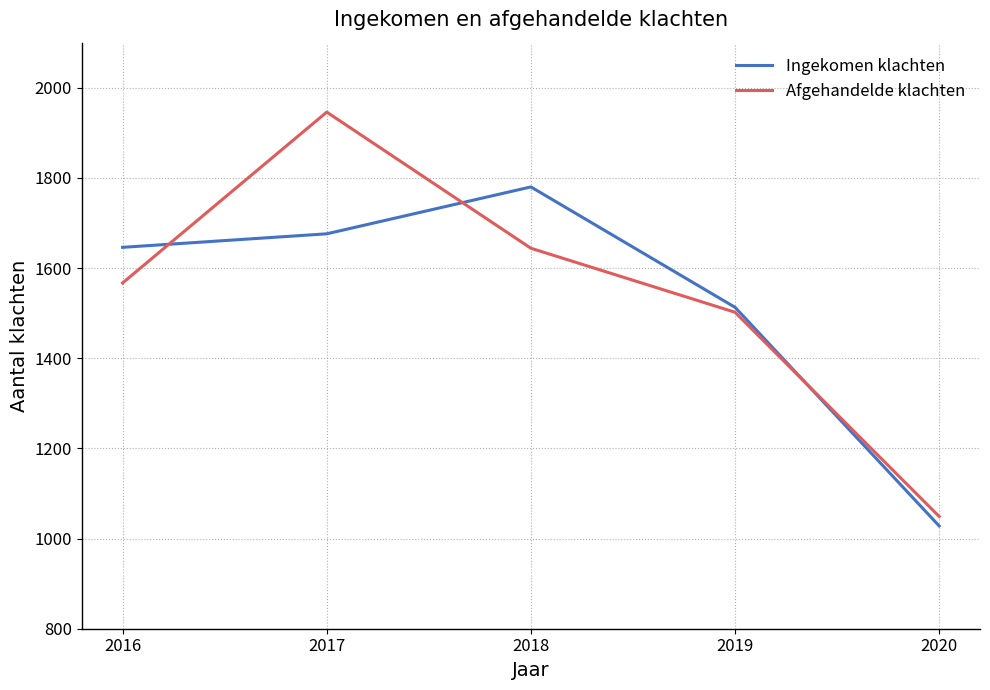

Which series changed the most between 2016 and 2017?

Afgehandelde klachten